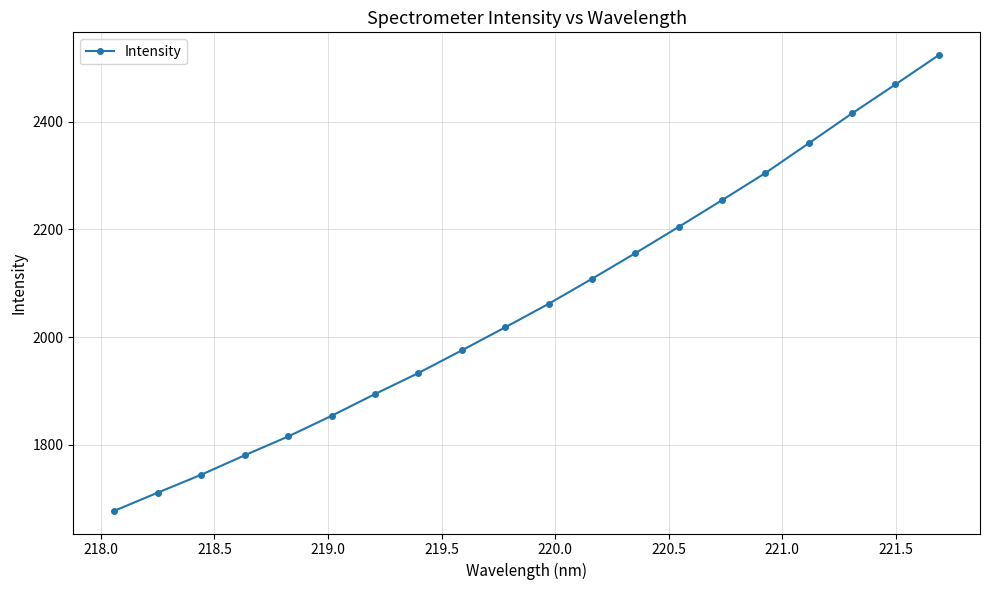

What is the value of the 3rd point from the left?

1744.6